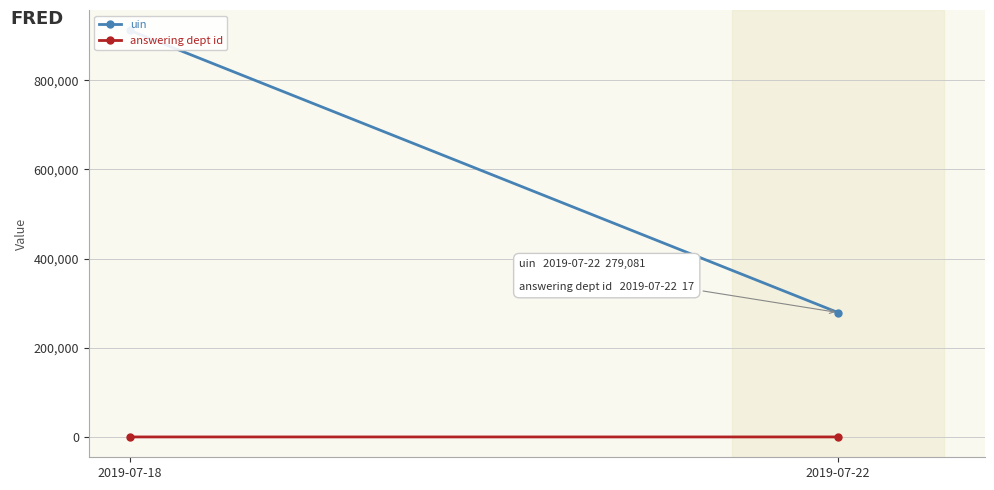

What is the total value across all series at 2019-07-22?

279098